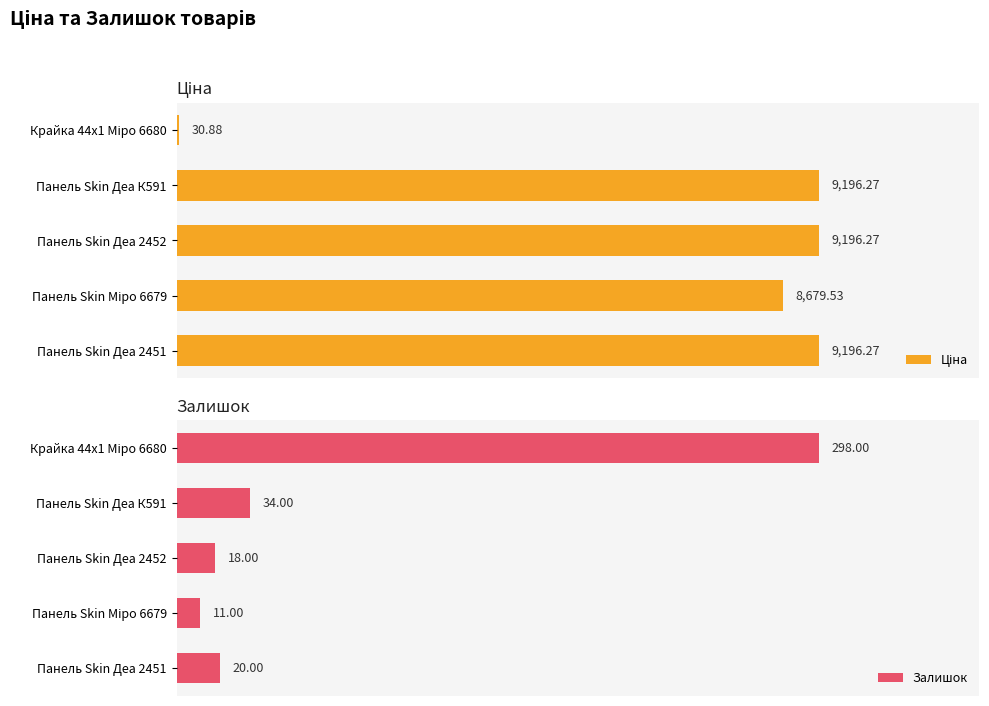

The value of Залишок at Панель Skin Деа К591 is 34.0. True or false?

True